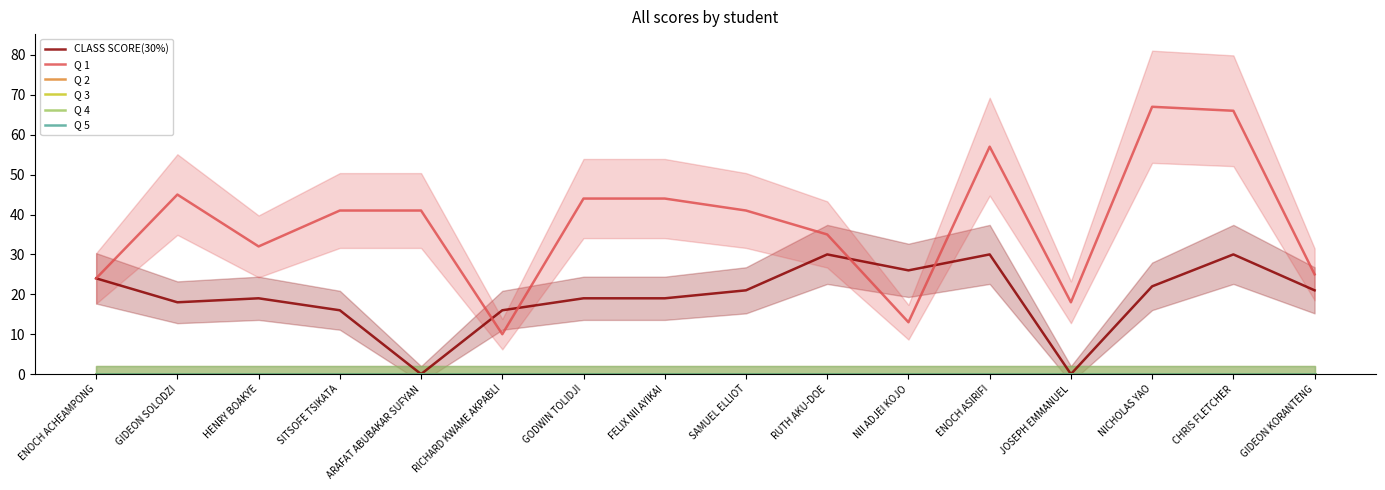

List the series in order of their peak value, highest first.

Q 1, CLASS SCORE(30%), Q 2, Q 3, Q 4, Q 5